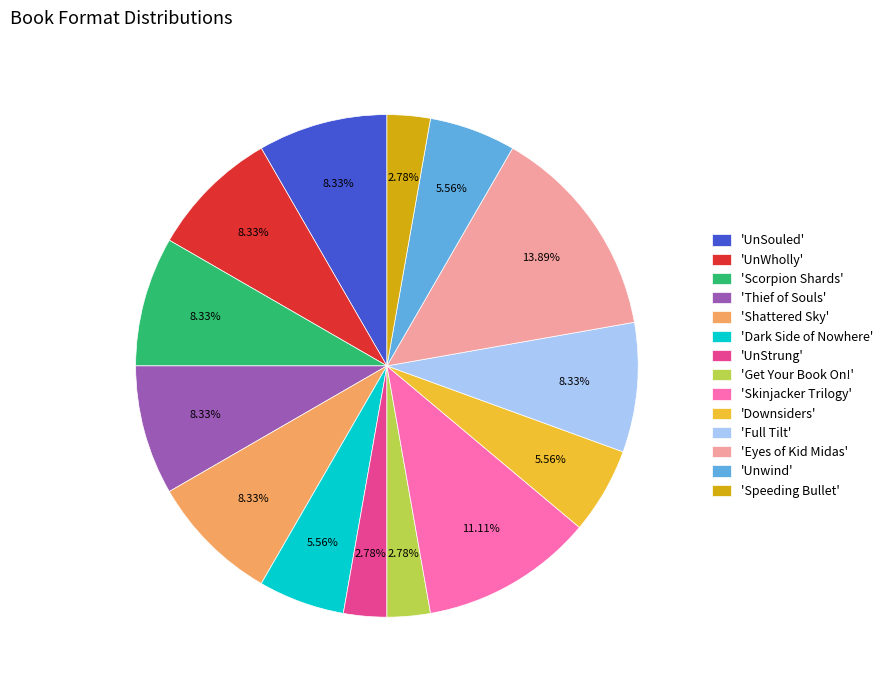

Is there any slice that represents more than half of the pie?

No